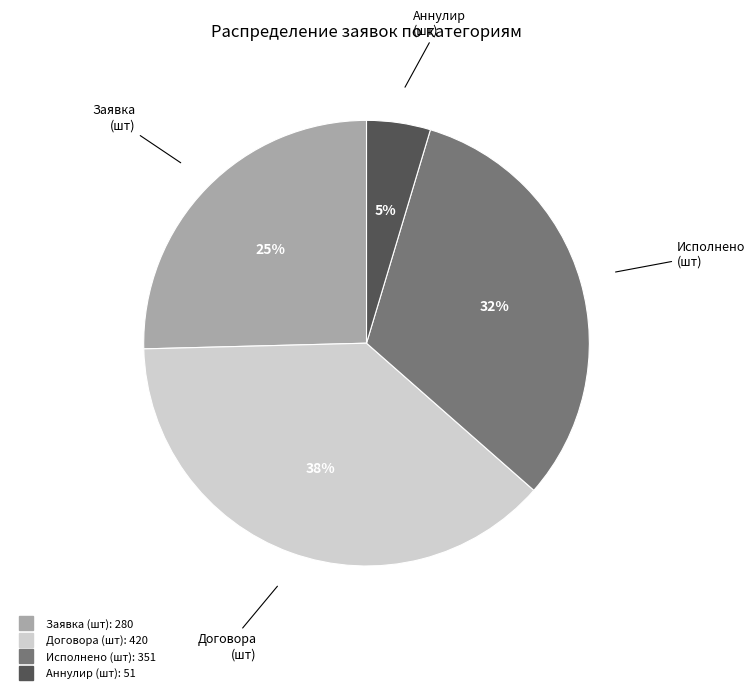

How many slices are in this pie chart?

4